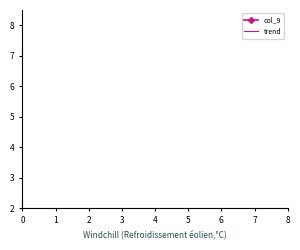

The value at 3 is 8. True or false?

False